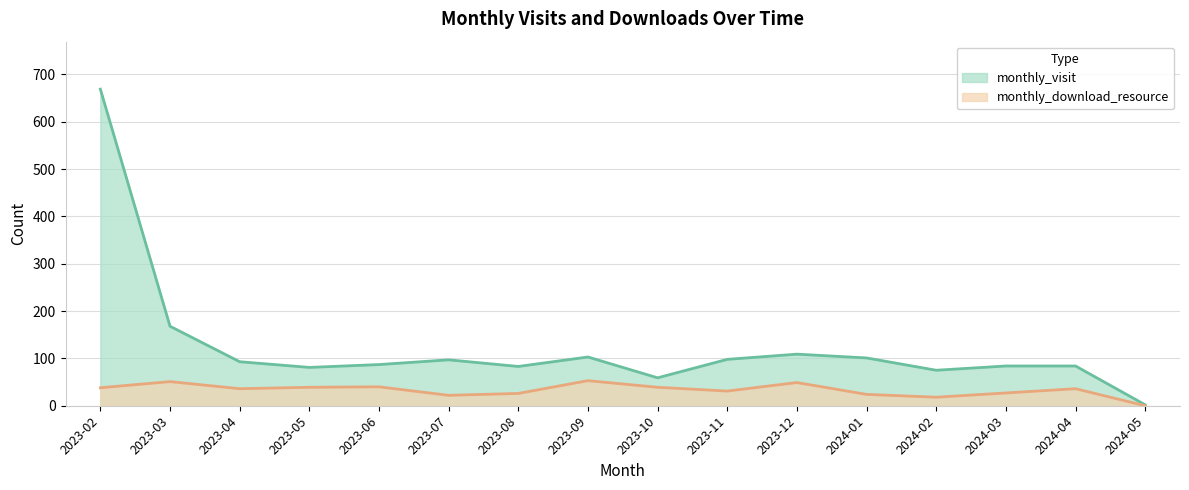

Where is the first local maximum for monthly_visit?

2023-07